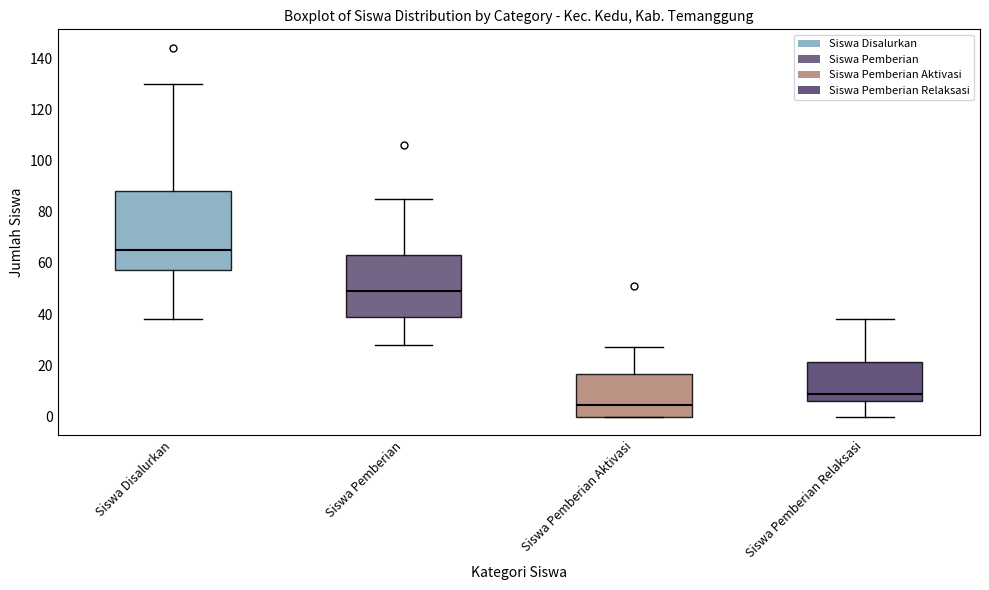

Reading left to right, read every box against the y-axis: the position of its median line, the range the box covers, and the ends of its whiskers. The values are not printed on the chart, so give them approximately, as read against the axis.

Siswa Disalurkan: median 66, box 58 to 88, whiskers 38 to 130
Siswa Pemberian: median 50, box 40 to 64, whiskers 28 to 86
Siswa Pemberian Aktivasi: median 4, box 0 to 16, whiskers 0 to 28
Siswa Pemberian Relaksasi: median 10, box 6 to 22, whiskers 0 to 38